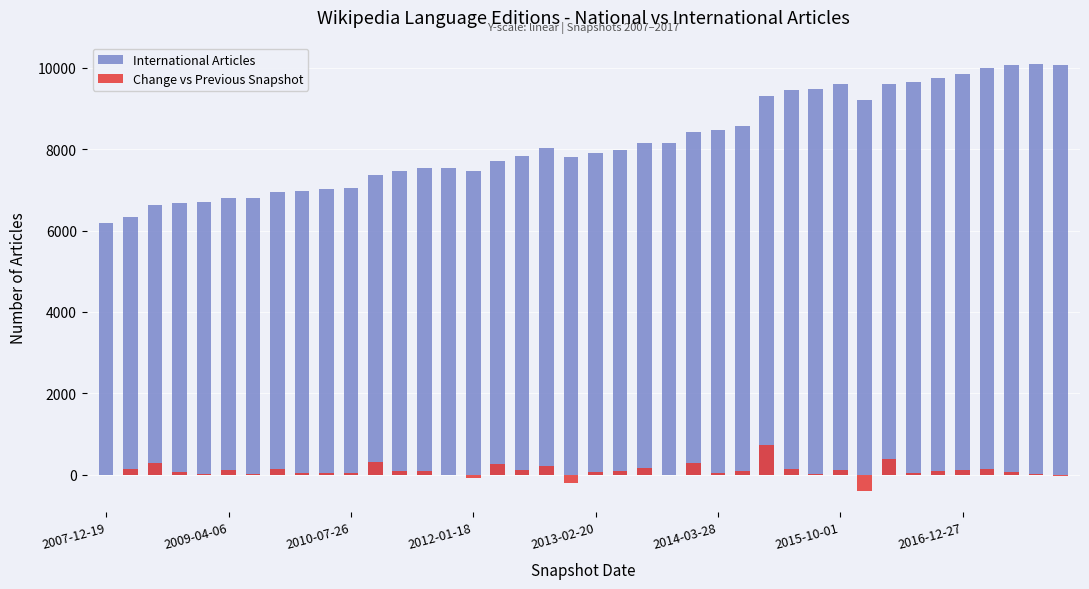

Which category has the highest value in the Change vs Previous Snapshot series?

27